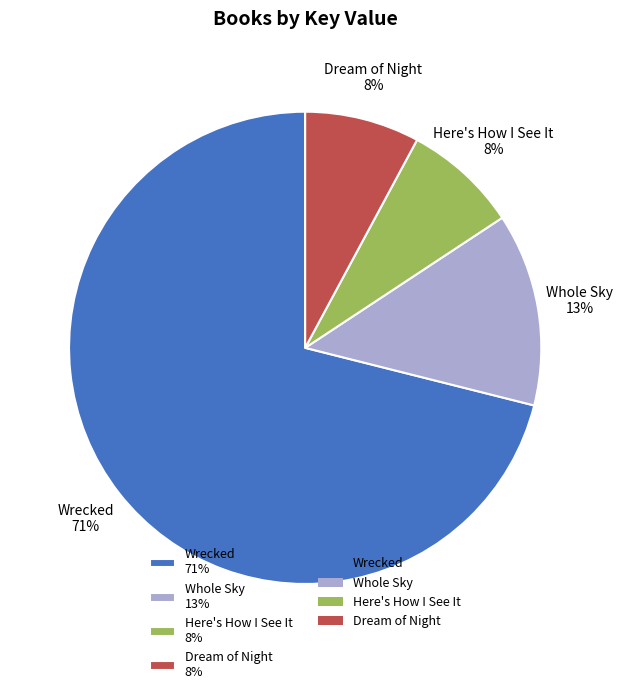

Does Wrecked represent more than half of the total?

Yes